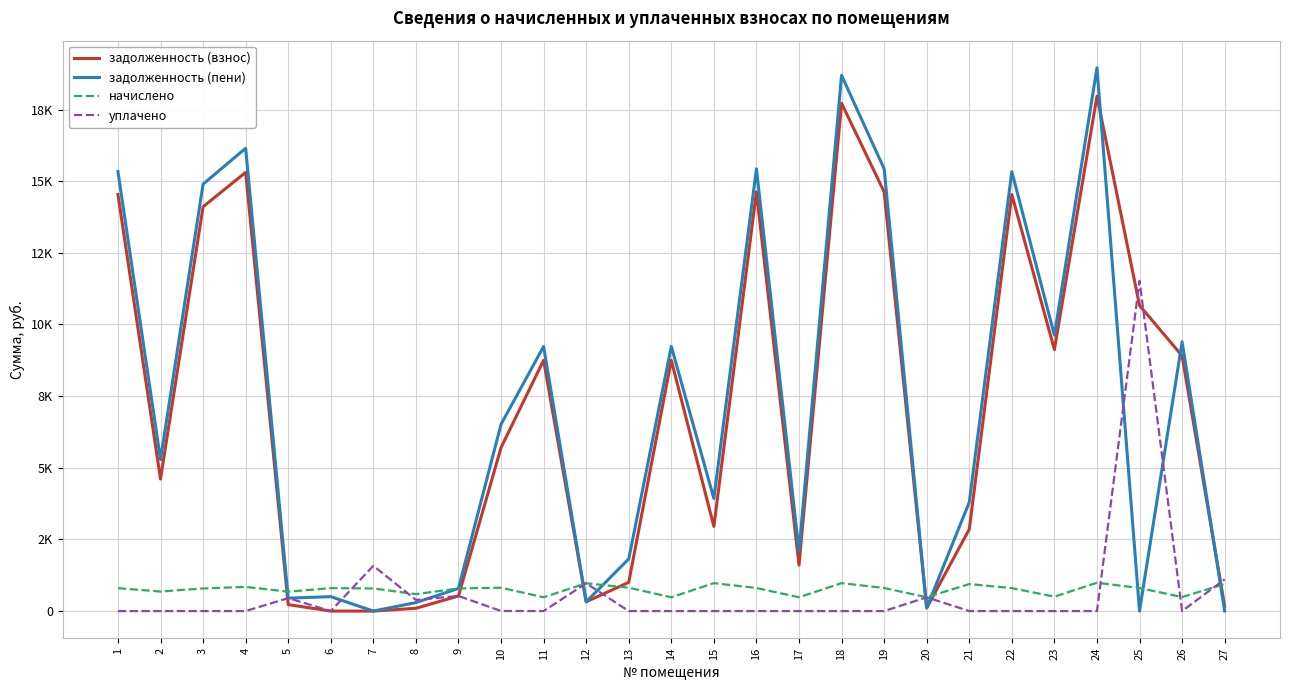

Reading right to left, list all the values displayed in this chart.

задолженность (взнос): 27=163.6	26=8906.2	25=10664.8	24=17966.9	23=9122.6	22=14534.3	21=2854.7	20=109.7	19=14627.0	18=17719.4	17=1604.6	16=14627.0	15=2952.6	14=8751.5	13=1003.4	12=323.2	11=8751.5	10=5704.2	9=526.2	8=96.8	7=0.0	6=0.0	5=225.7	4=15307.4	3=14108.0	2=4606.0	1=14534.3
задолженность (пени): 27=0.0	26=9396.1	25=0.0	24=18955.2	23=9624.5	22=15333.8	21=3797.1	20=112.8	19=15431.6	18=18694.1	17=2086.0	16=15431.6	15=3927.3	14=9232.9	13=1818.1	12=323.2	11=9232.9	10=6515.9	9=789.3	8=296.8	7=0.0	6=502.7	5=451.3	4=16149.5	3=14897.3	2=5286.4	1=15333.8
начислено: 27=942.4	26=489.9	25=802.9	24=988.3	23=501.8	22=799.5	21=942.4	20=483.1	19=804.6	18=974.7	17=481.4	16=804.6	15=974.7	14=481.4	13=814.8	12=969.6	11=481.4	10=814.8	9=789.3	8=590.2	7=789.3	6=799.5	5=677.0	4=842.0	3=789.3	2=680.4	1=799.5
уплачено: 27=1106.0	26=0.0	25=11523.0	24=0.0	23=0.0	22=0.0	21=0.0	20=480.0	19=0.0	18=0.0	17=0.0	16=0.0	15=0.0	14=0.0	13=0.0	12=969.6	11=0.0	10=3.1	9=526.2	8=390.2	7=1580.0	6=0.0	5=451.4	4=0.0	3=0.0	2=0.0	1=0.0